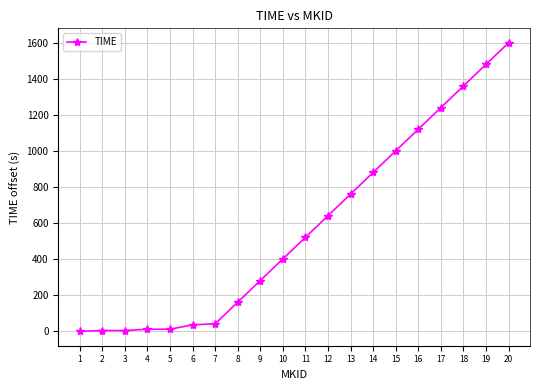

What is the greatest value displayed?

1601.6